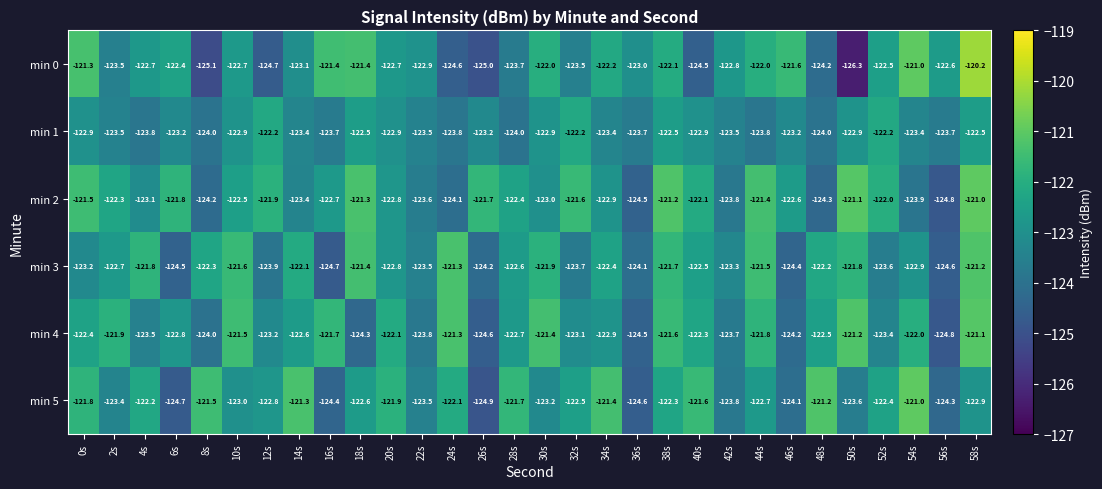

True or false: min 2 has a value of -124.3 at 48s.

True